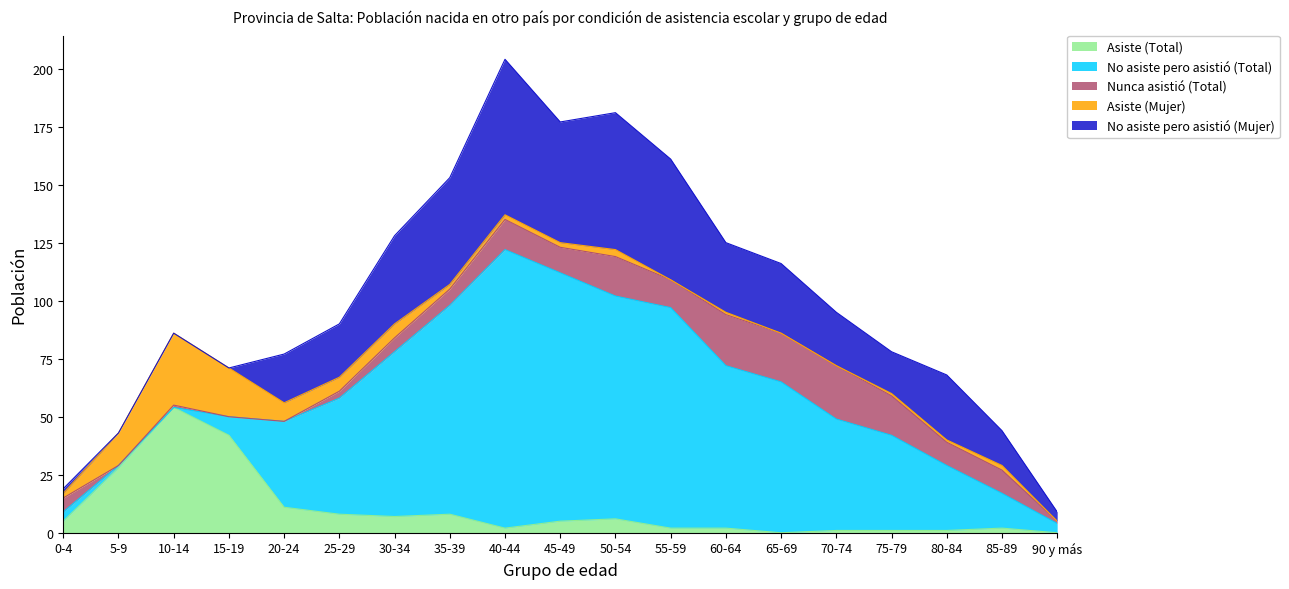

Which series has the largest range (max minus min)?

No asiste pero asistió (Total)